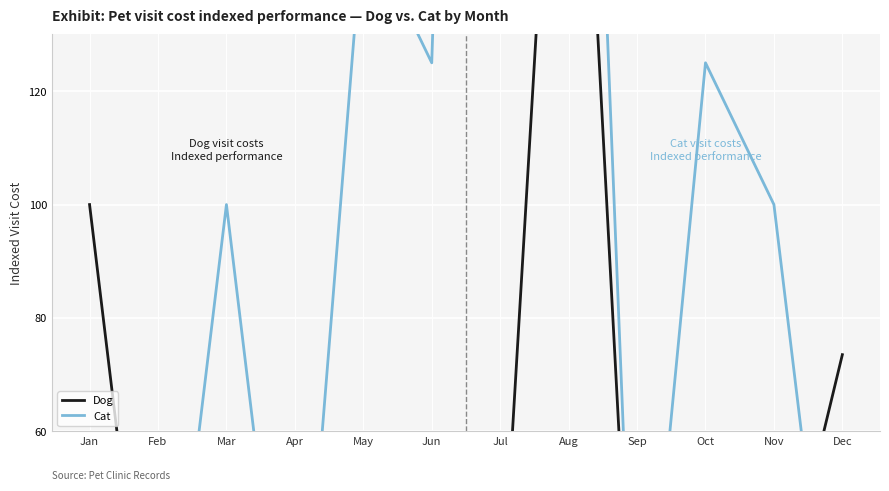

Reading right to left, what are all the values shown in this chart?

Dog: 73.5	23.5	29.4	0.0	226.5	23.5	41.2	29.4	0.0	0.0	0.0	100.0
Cat: 0.0	100.0	125.0	0.0	300.0	500.0	125.0	150.0	0.0	100.0	0.0	0.0